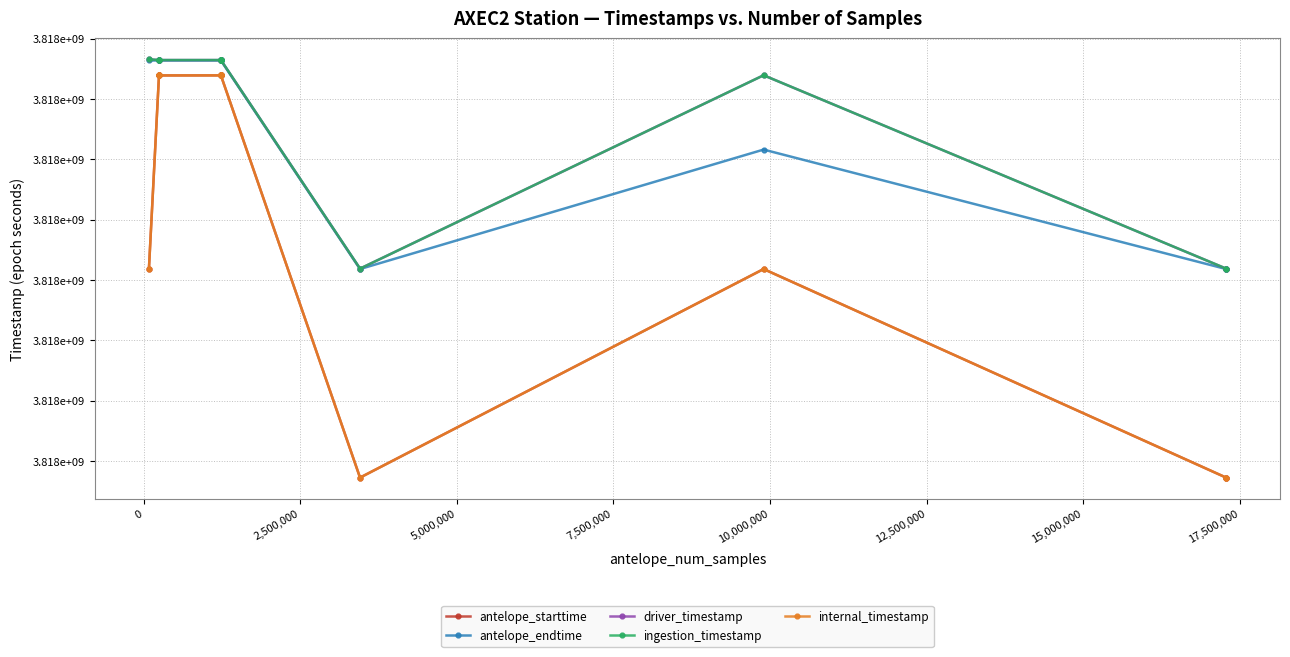

What is the difference between the highest and lowest values at 17,500,000?

6352.8